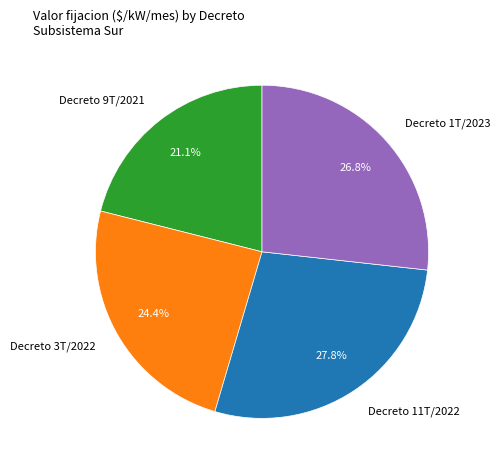

What is the largest slice in the pie chart?

Decreto 11T/2022